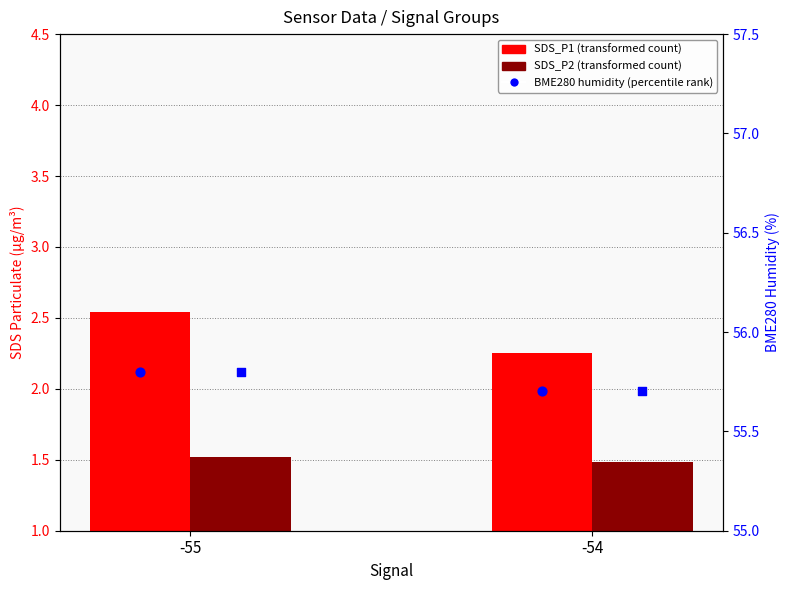

At which category is the sum across all series the highest?

-55